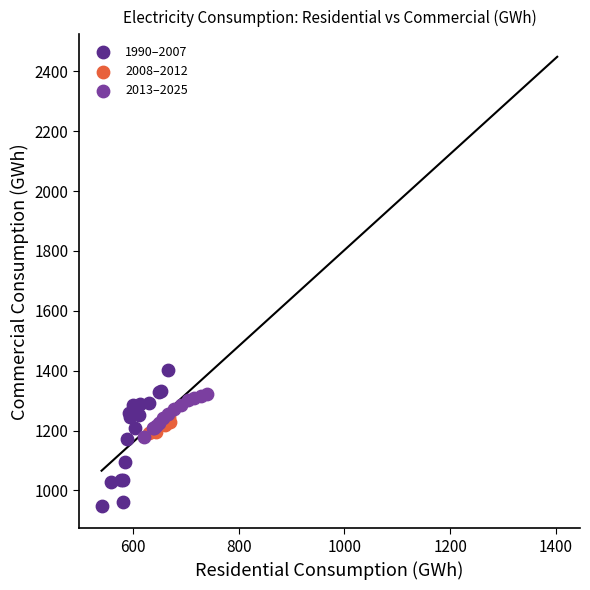

Which series has the widest spread of Y values?

1990–2007